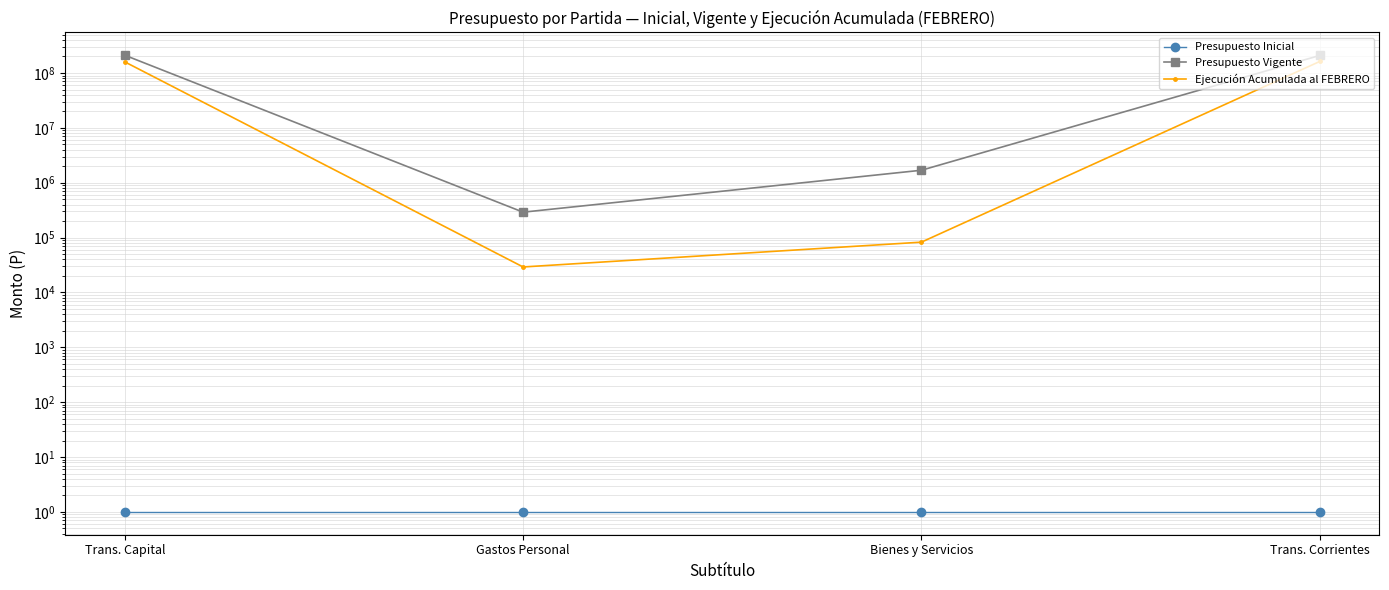

In Ejecución Acumulada al FEBRERO, how many points are lower than both neighbors (excluding endpoints)?

1